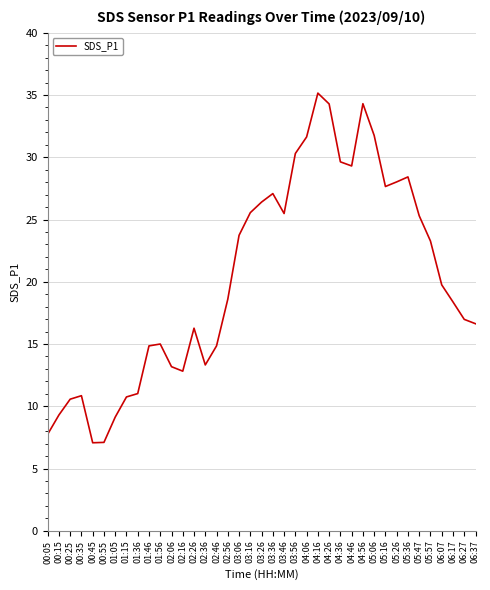

What is the smallest value displayed?

7.1